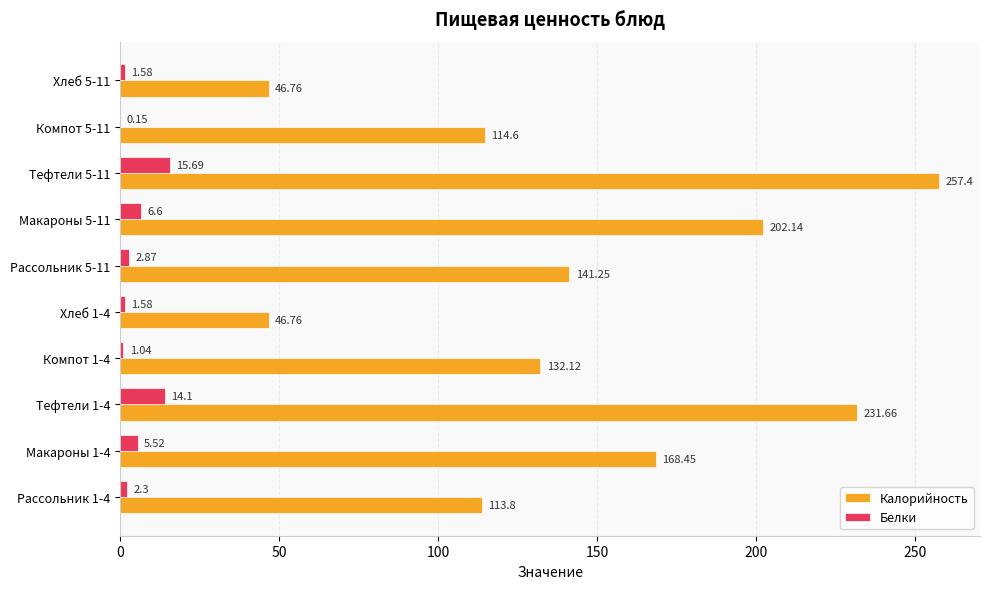

What is the sum of all Белки values?

51.4